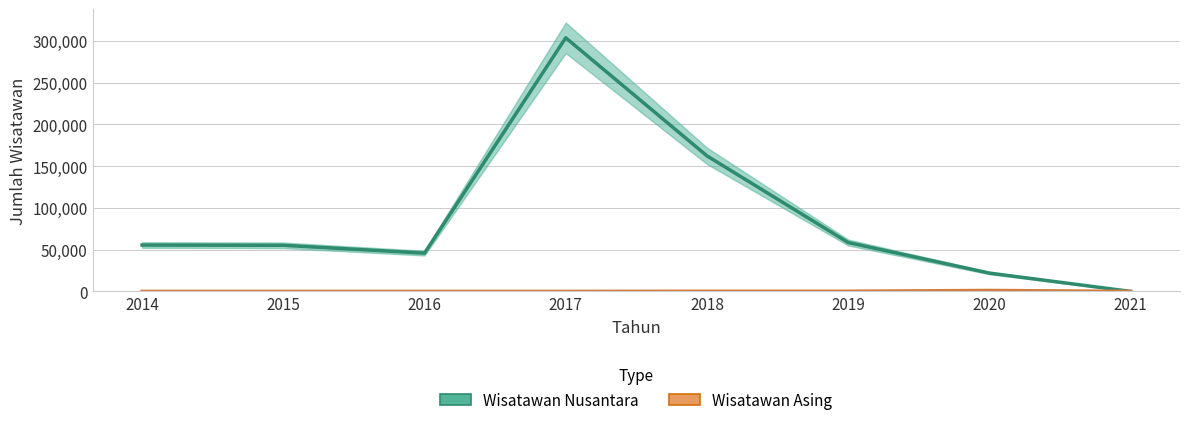

What is the sum of the Wisatawan Nusantara values at 2019 and 2020?

80516